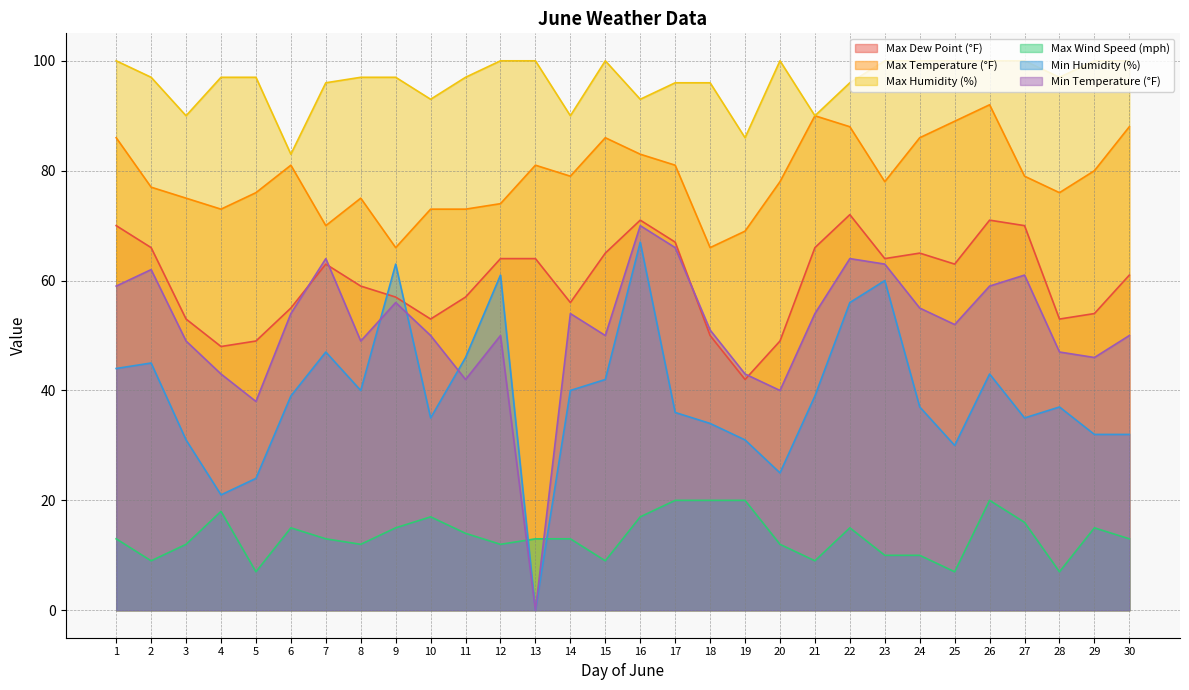

Reading left to right, list all the values displayed in this chart.

Max Dew Point (°F): 70	66	53	48	49	55	63	59	57	53	57	64	64	56	65	71	67	50	42	49	66	72	64	65	63	71	70	53	54	61
Max Temperature (°F): 86	77	75	73	76	81	70	75	66	73	73	74	81	79	86	83	81	66	69	78	90	88	78	86	89	92	79	76	80	88
Max Humidity (%): 100	97	90	97	97	83	96	97	97	93	97	100	100	90	100	93	96	96	86	100	90	96	100	100	100	100	100	97	100	100
Max Wind Speed (mph): 13	9	12	18	7	15	13	12	15	17	14	12	13	13	9	17	20	20	20	12	9	15	10	10	7	20	16	7	15	13
Min Humidity (%): 44	45	31	21	24	39	47	40	63	35	46	61	0	40	42	67	36	34	31	25	39	56	60	37	30	43	35	37	32	32
Min Temperature (°F): 59	62	49	43	38	54	64	49	56	50	42	50	0	54	50	70	66	51	43	40	54	64	63	55	52	59	61	47	46	50